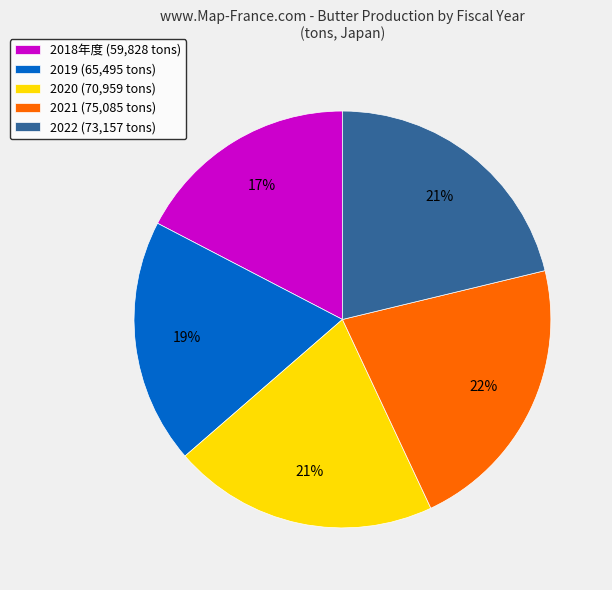

Between 2021 (75,085 tons) and 2019 (65,495 tons), which is larger?

2021 (75,085 tons)